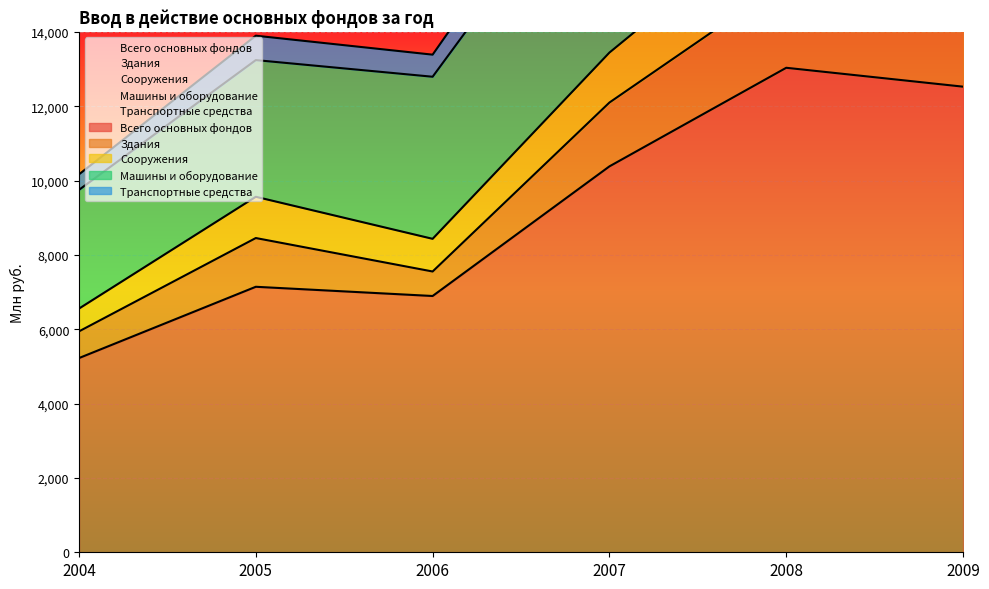

Reading left to right, extract all data points from this chart.

Всего основных фондов: 5224	7142	6894	10381	13033	12525
Здания: 718	1311	659	1717	2336	2740
Сооружения: 613	1110	879	1344	1971	947
Машины и оборудование: 3194	3677	4360	5818	7343	6839
Транспортные средства: 417	656	594	909	713	1320